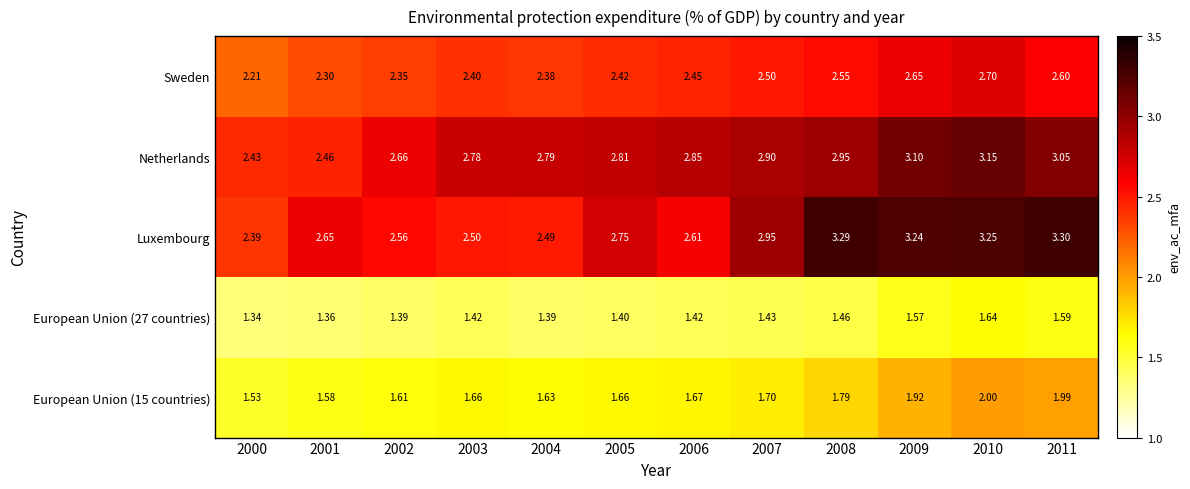

Which series has the largest total across all categories?

Luxembourg